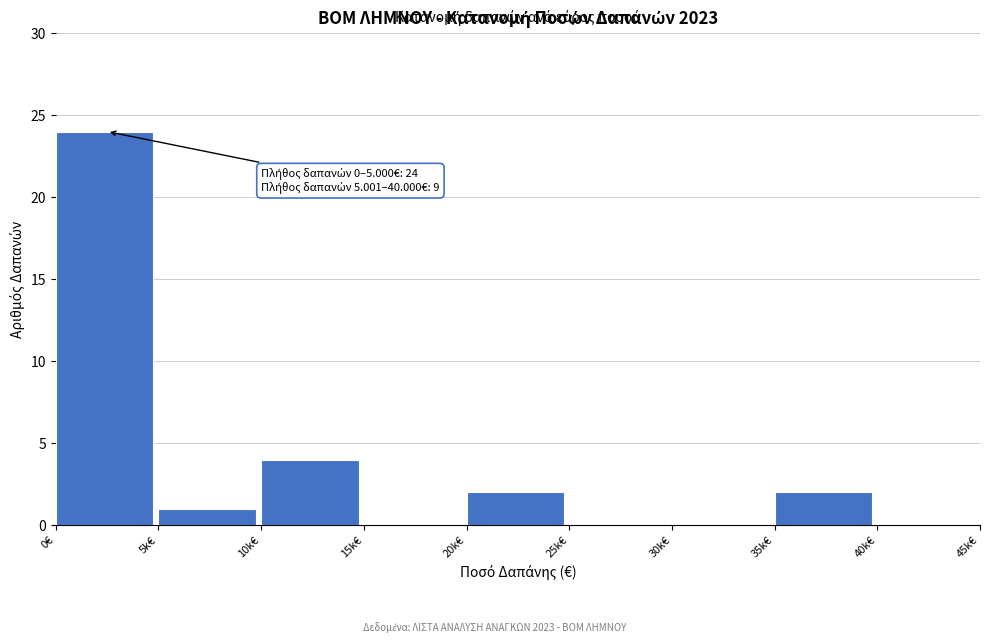

Reading left to right, extract all data points from this chart.

0€=24	5k€=1	10k€=4	15k€=0	20k€=2	25k€=0	30k€=0	35k€=2	40k€=0